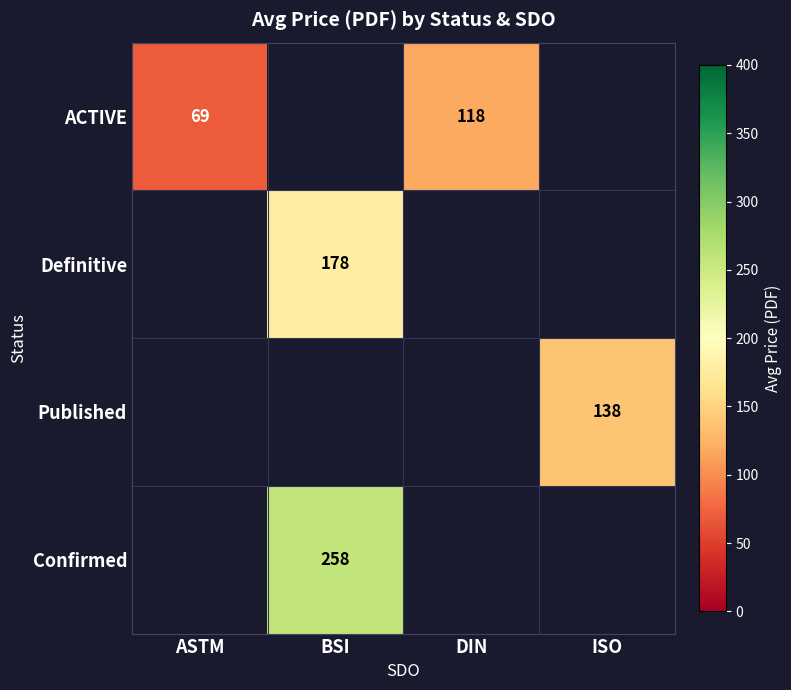

Is it true that Confirmed equals 258 at BSI?

True